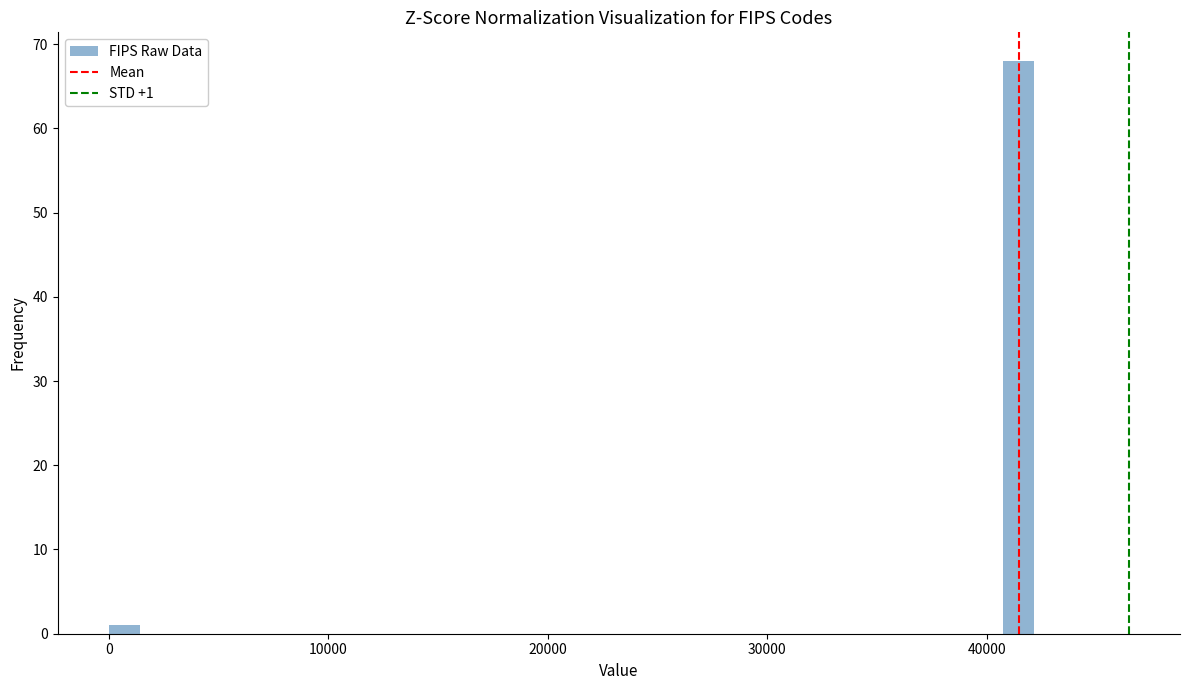

Read against the x-axis, roughly where is the centre of the tallest bar?

41000